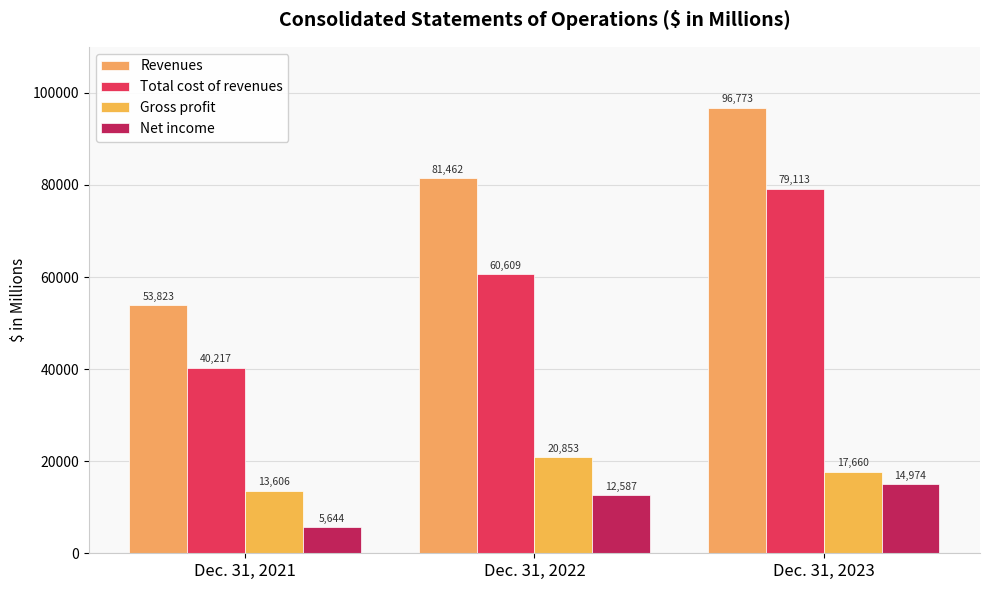

What are all the series names shown in the legend?

Revenues, Total cost of revenues, Gross profit, Net income